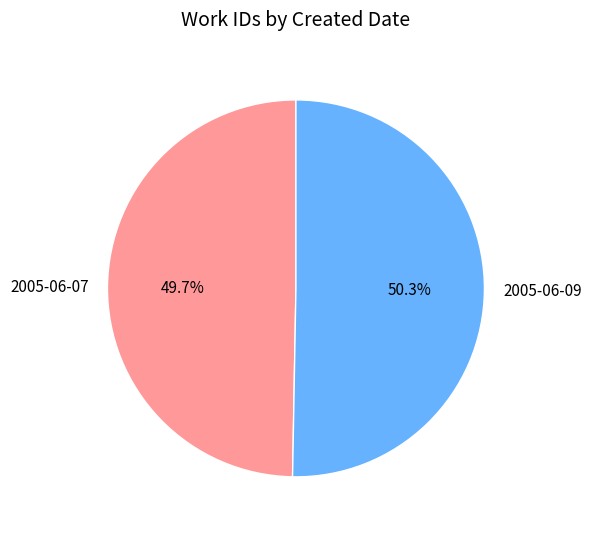

What percentage is the 2005-06-09 slice, to the nearest percent?

50%